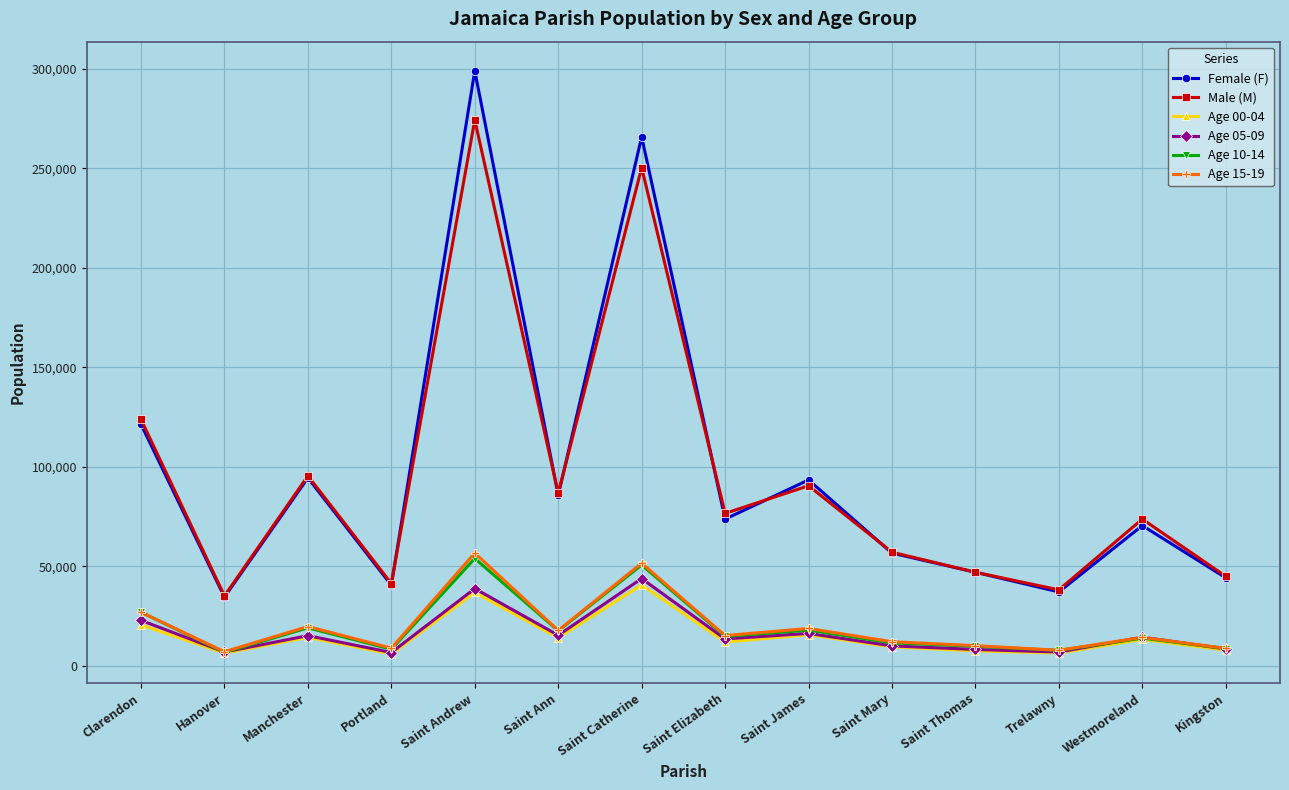

Is it true that Female (F) equals 85699 at Saint Ann?

True